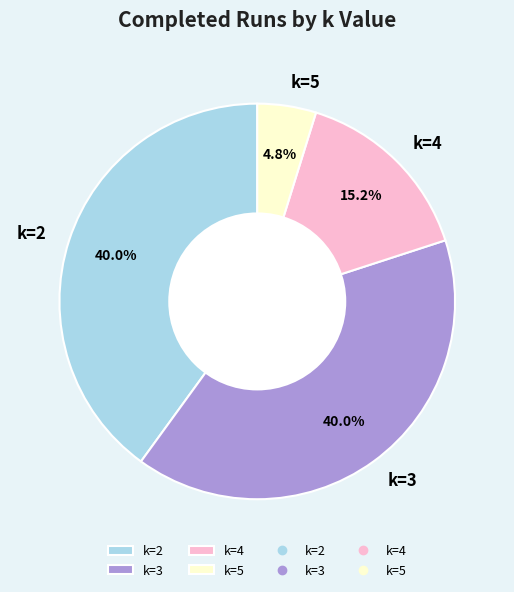

Approximately how many times larger is the value at k=4 compared to k=3?

0.4